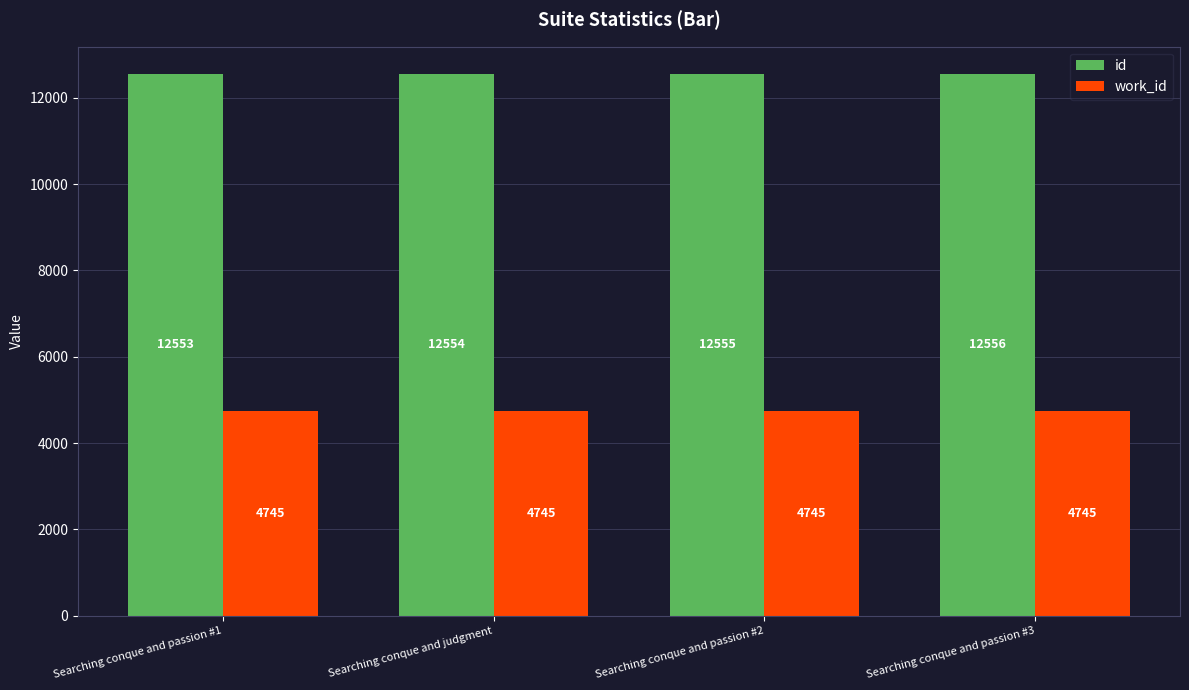

What value does the id series have at Searching conque and passion #3?

12556